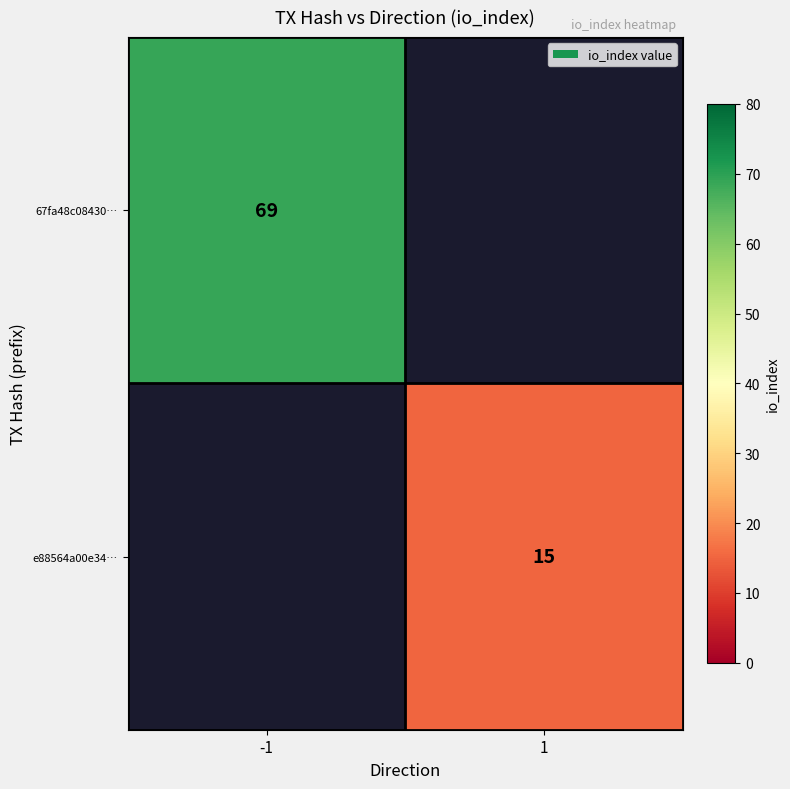

What is the minimum value shown in the chart?

15.0